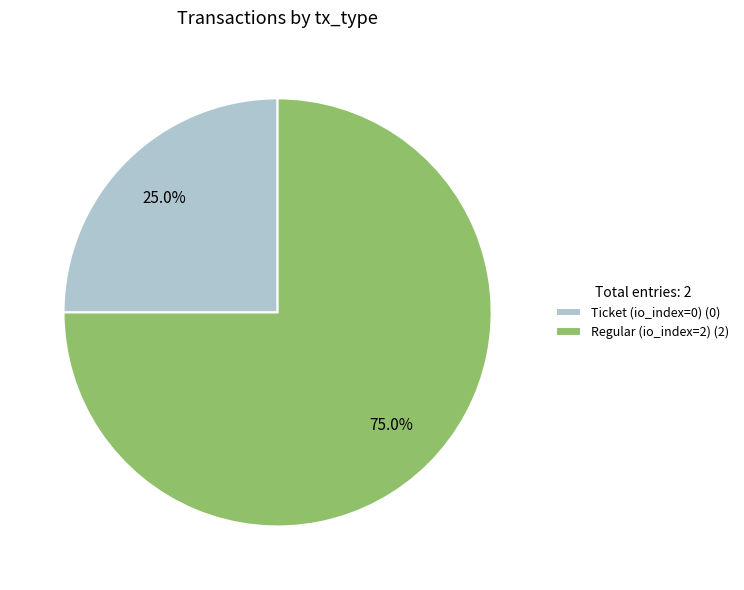

To the nearest percent, what portion does Regular (io_index=2) represent?

75%